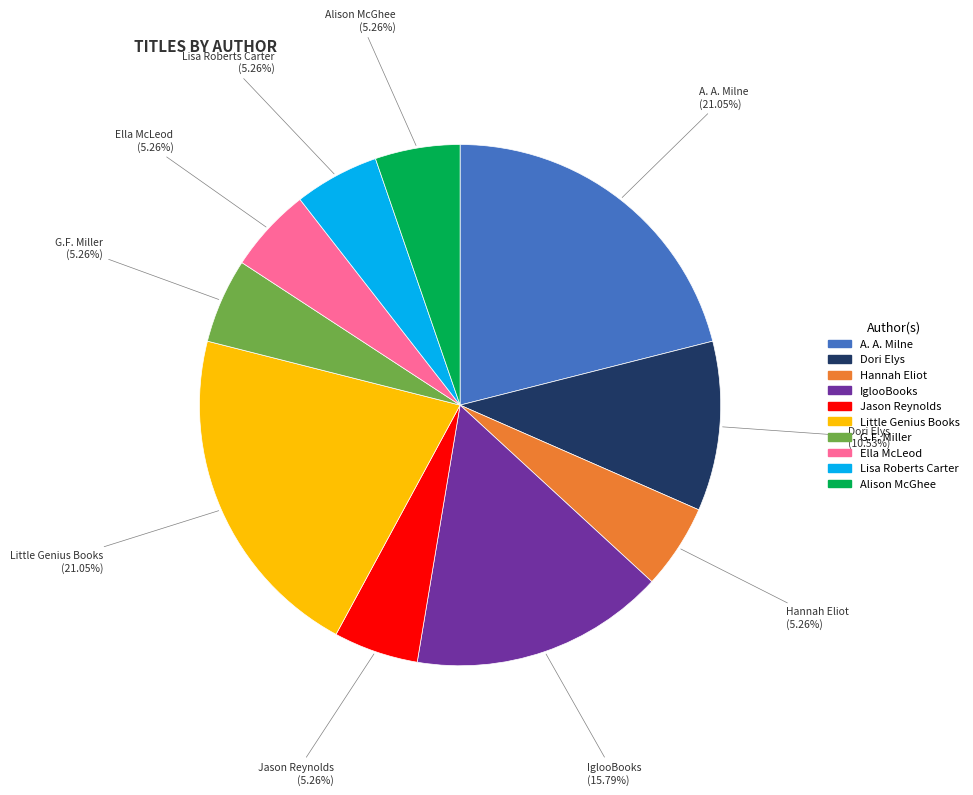

Count the number of slices in the pie.

10